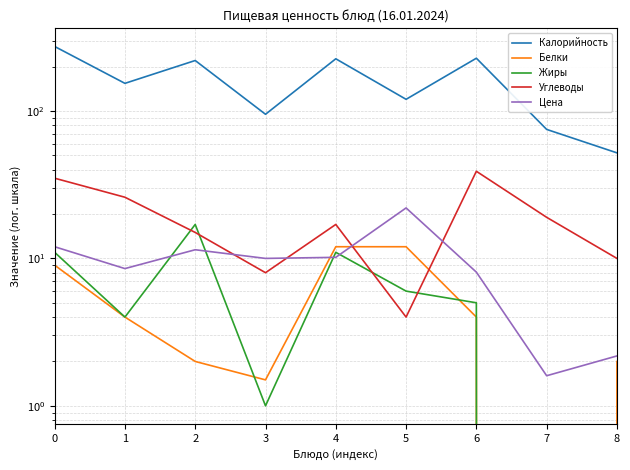

Reading right to left, extract all data points from this chart.

Калорийность: 8=52.0	7=75.0	6=228.0	5=120.0	4=226.0	3=95.0	2=220.0	1=154.0	0=274.0
Белки: 8=2.0	7=0.0	6=4.0	5=12.0	4=12.0	3=1.5	2=2.0	1=4.0	0=9.0
Жиры: 8=0.0	7=0.0	6=5.0	5=6.0	4=11.0	3=1.0	2=17.0	1=4.0	0=11.0
Углеводы: 8=10.0	7=19.0	6=39.0	5=4.0	4=17.0	3=8.0	2=15.0	1=26.0	0=35.0
Цена: 8=2.2	7=1.6	6=8.1	5=22.0	4=10.2	3=10.0	2=11.4	1=8.5	0=12.0